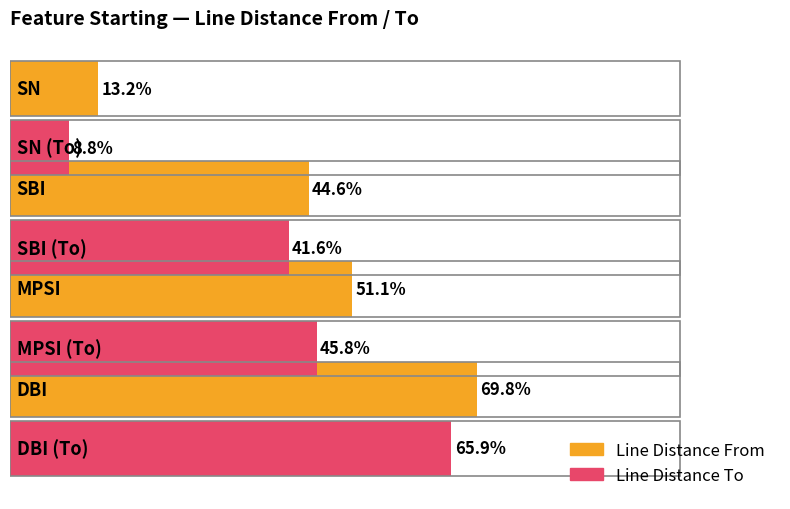

What are all the series names shown in the legend?

Line Distance From, Line Distance To